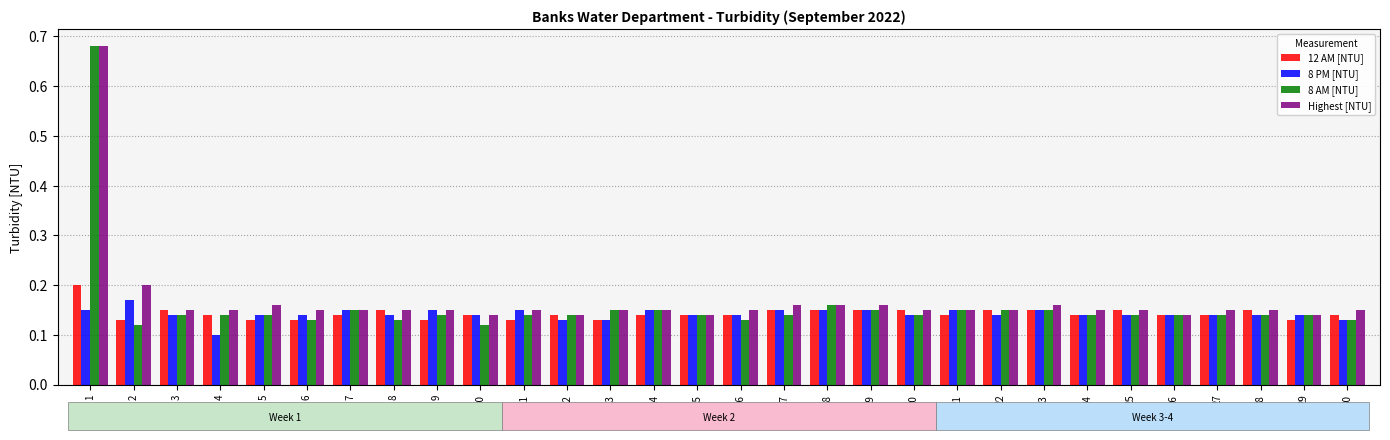

How many categories are shown in the chart?

30